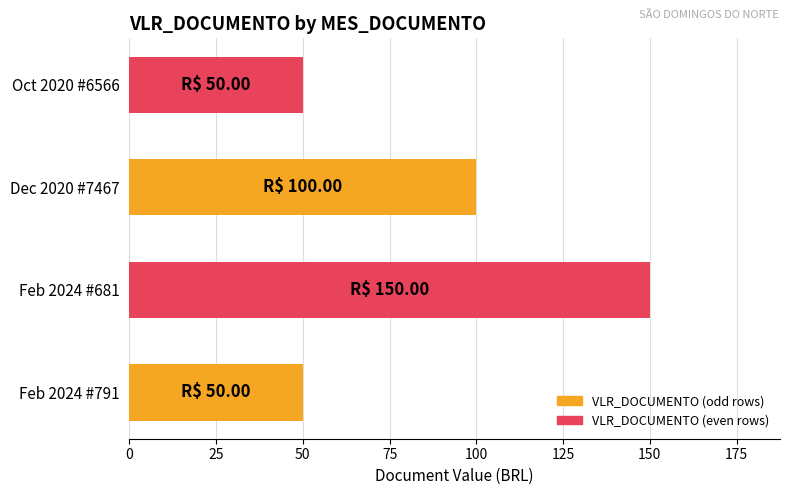

What value does the data have at Dec 2020 #7467?

100